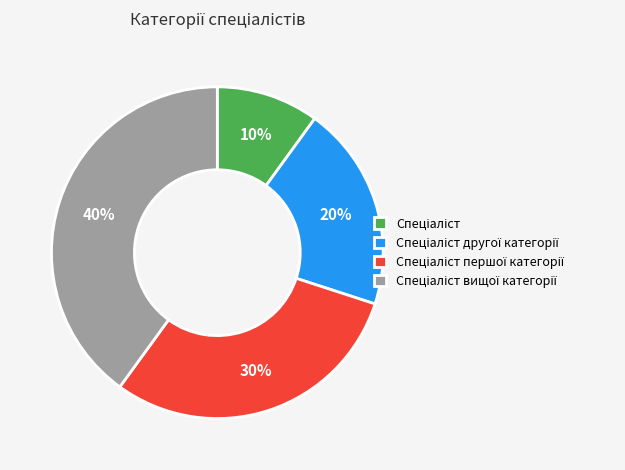

Is there a majority slice in this chart?

No